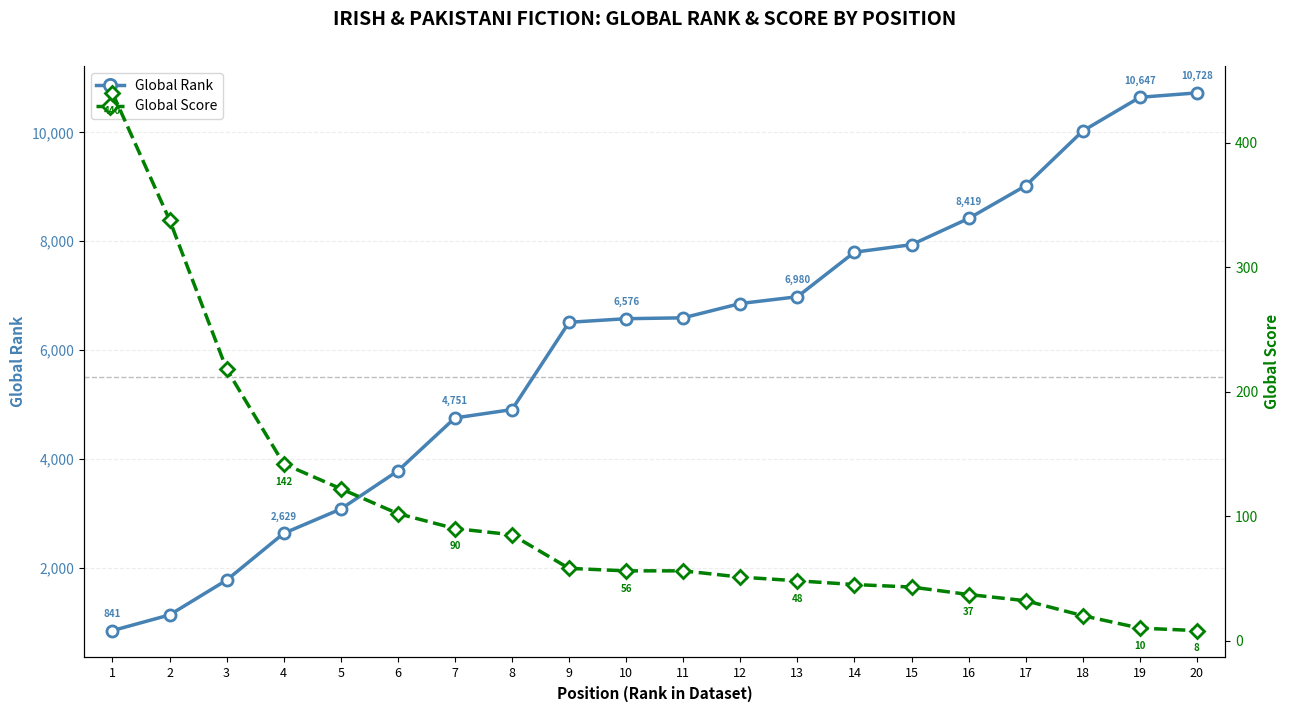

True or false: Global Rank and Global Score cross at least once.

False